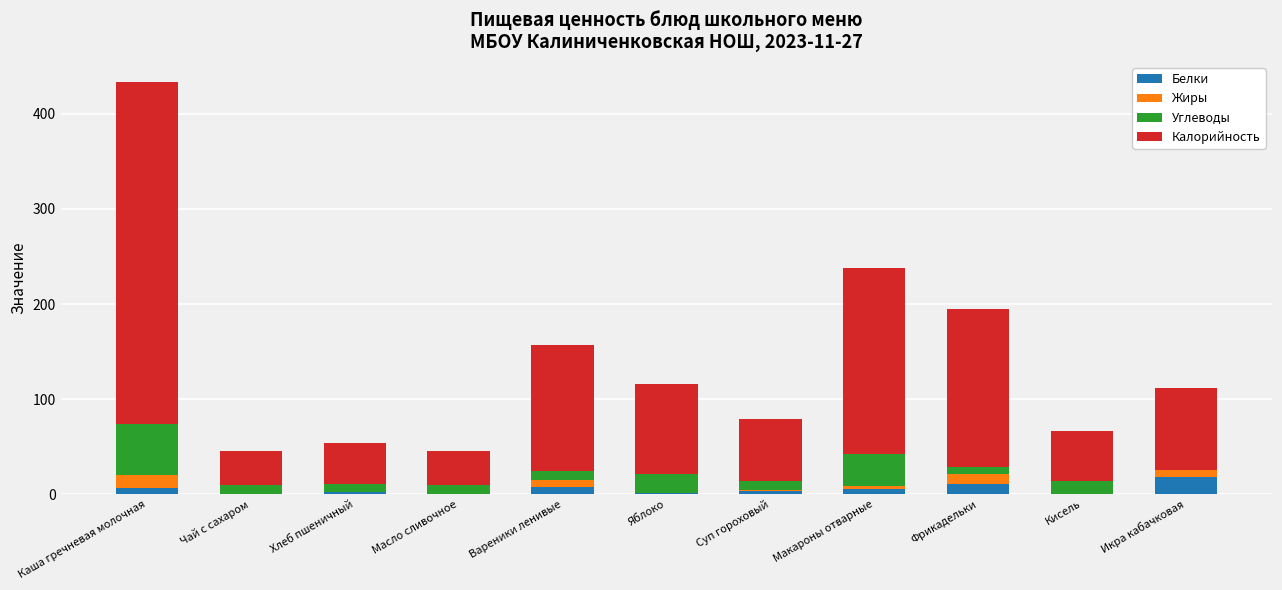

What is the total value across all series at Масло сливочное?

45.0